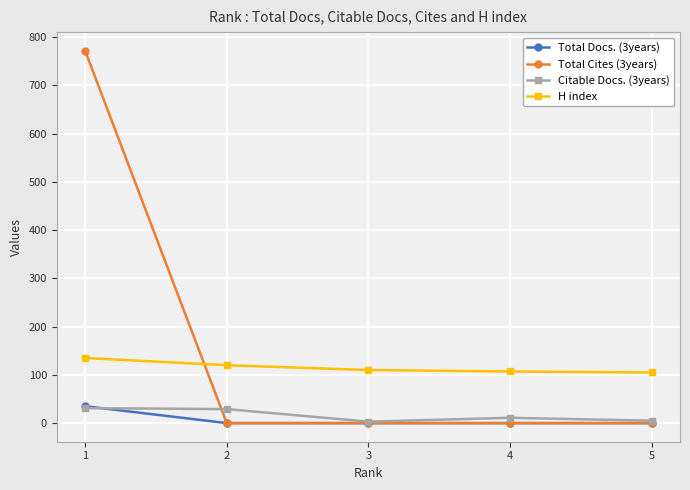

Is this an area chart (filled region under the line)?

No